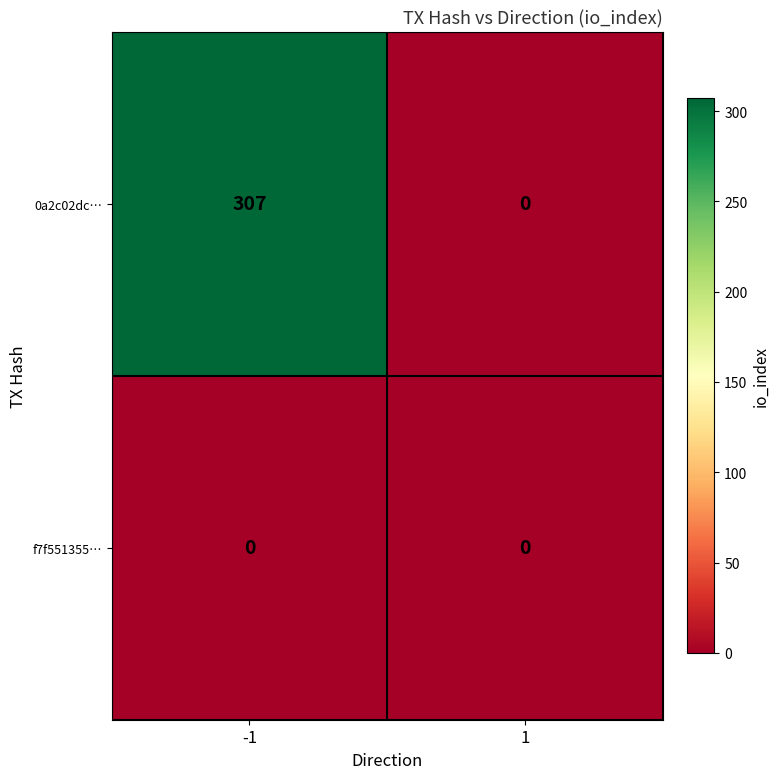

Which series changed the most between -1 and 1?

0a2c02dc…